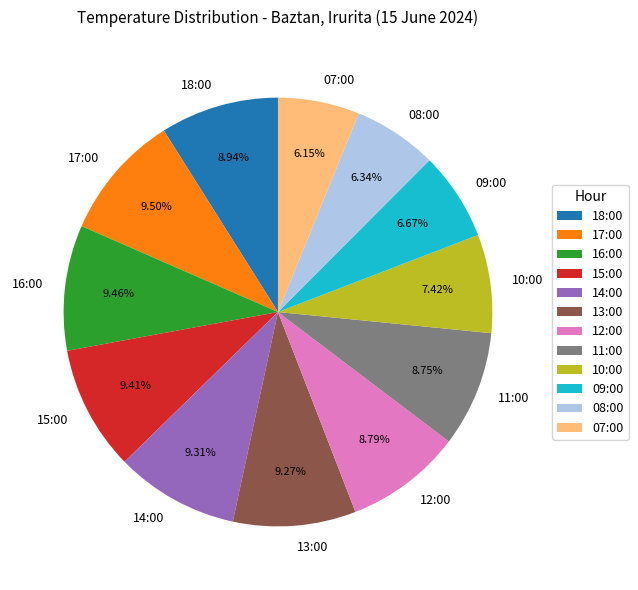

Is the sum of 11:00 and 08:00 greater than half?

No